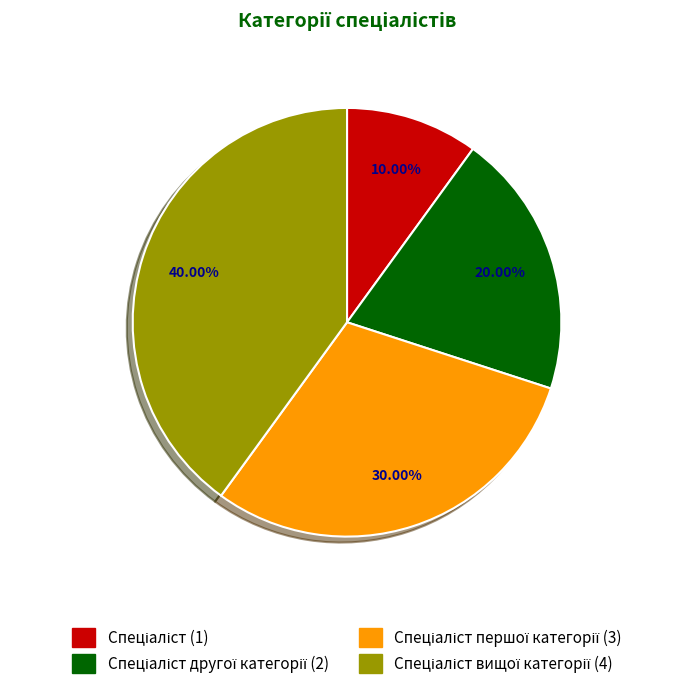

Is there a majority slice in this chart?

No